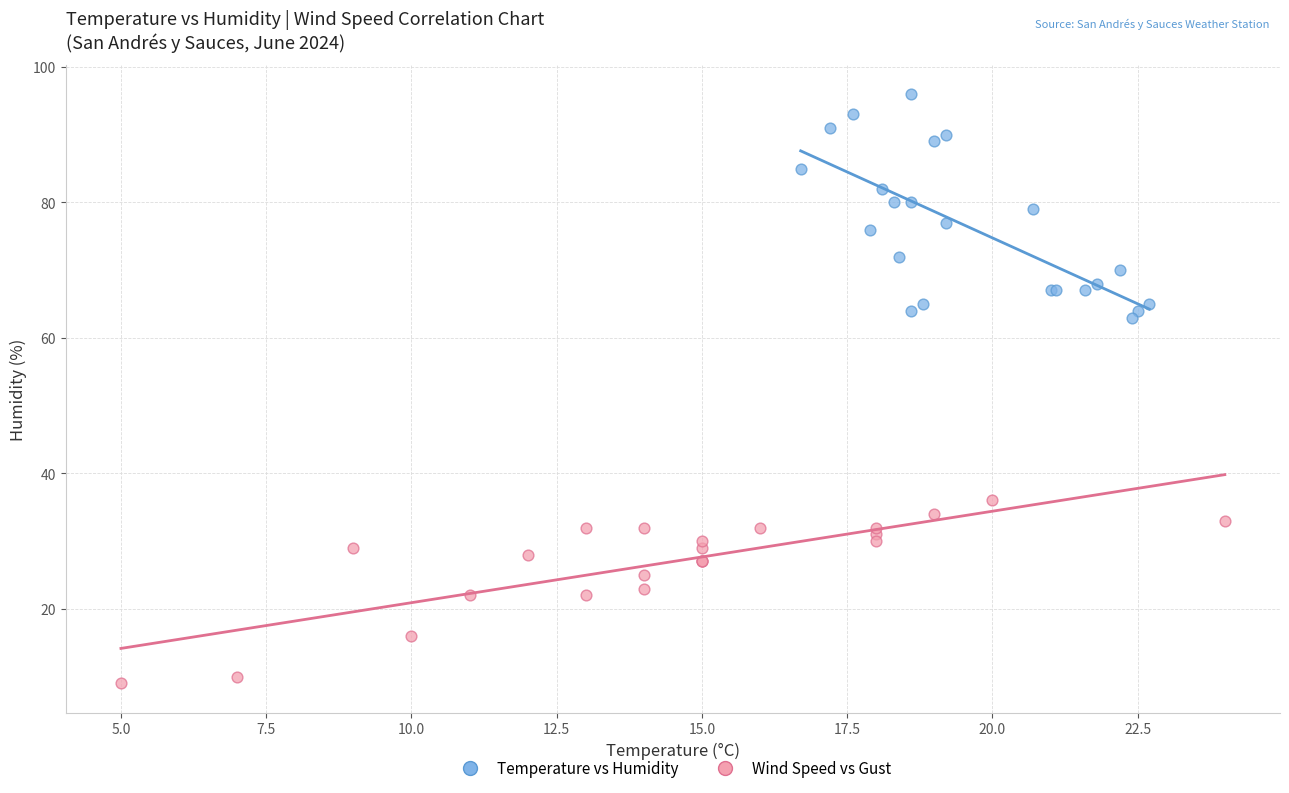

Which series contains the lowest Y value?

Wind Speed vs Gust